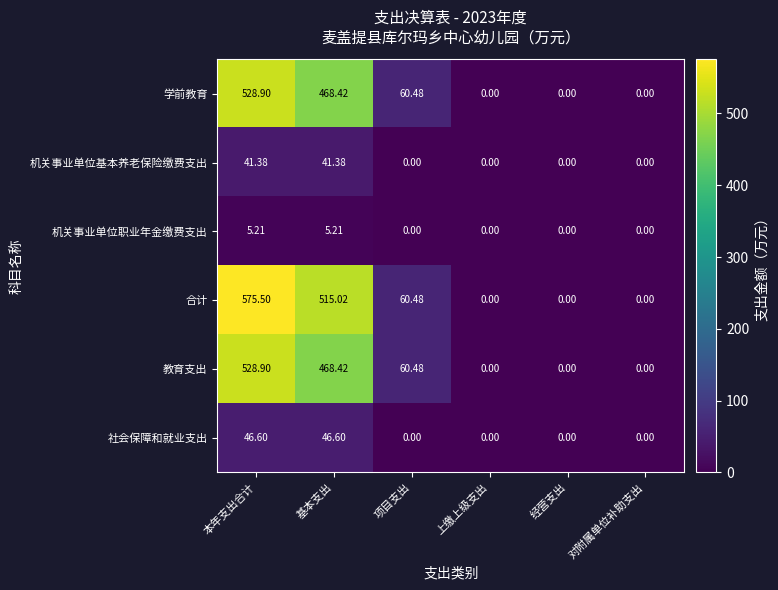

At which label is 学前教育 closest to 264?

项目支出